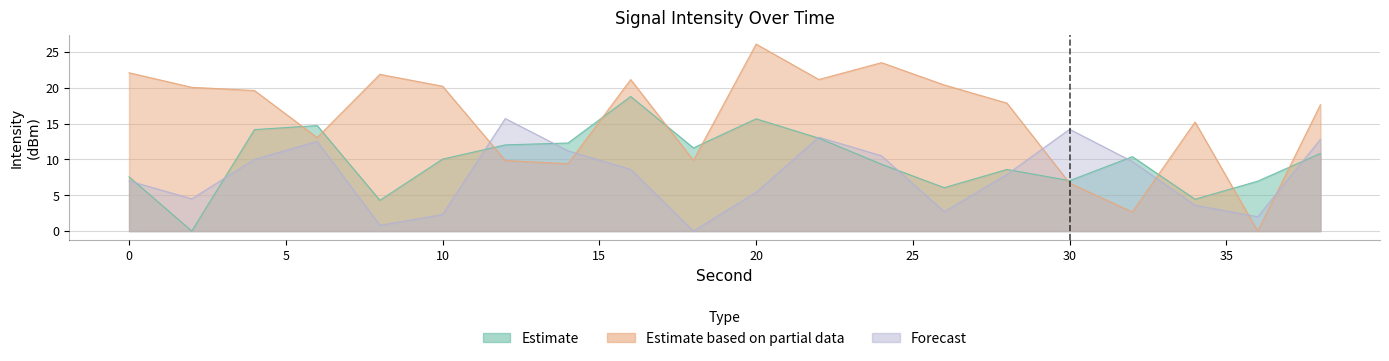

True or false: Forecast and Estimate intersect in this chart.

True